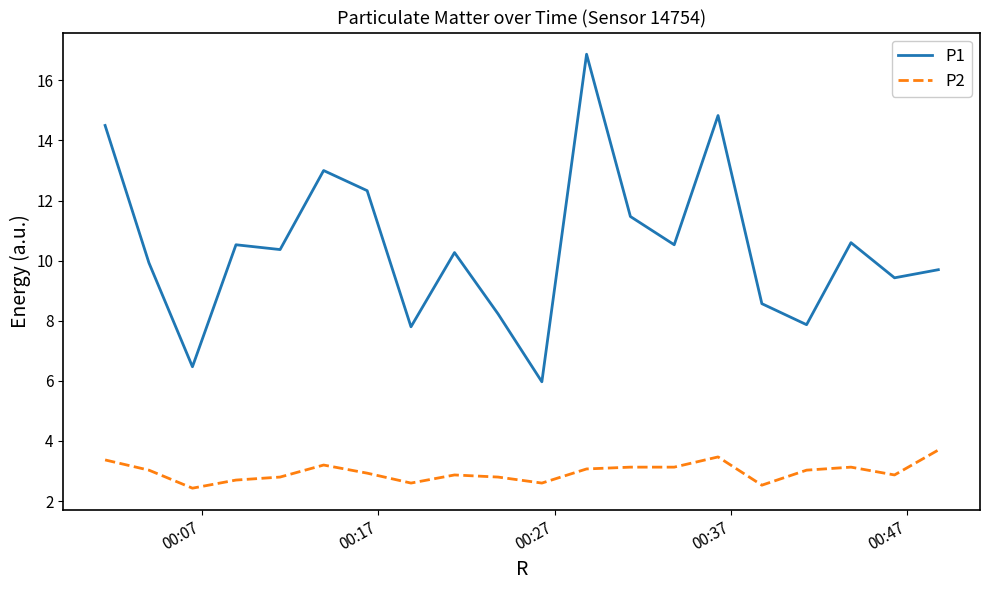

Which series has the largest total across all categories?

P1